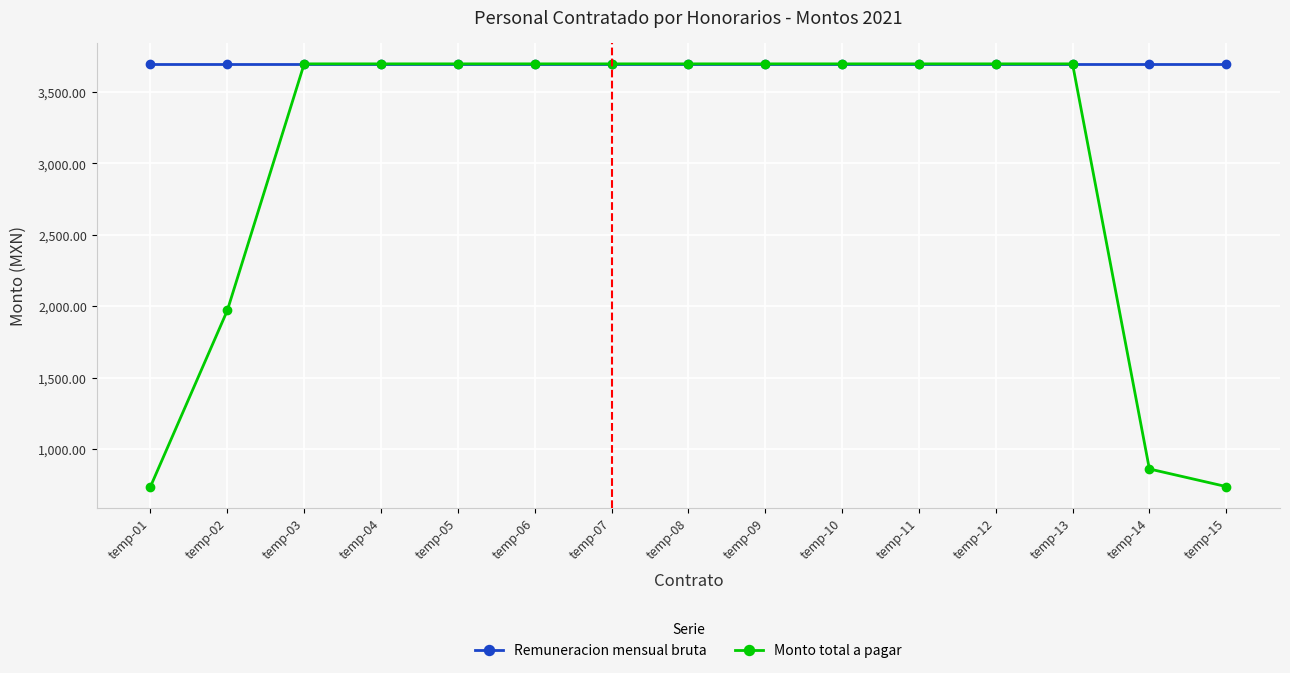

Which series has the largest total across all categories?

Remuneracion mensual bruta